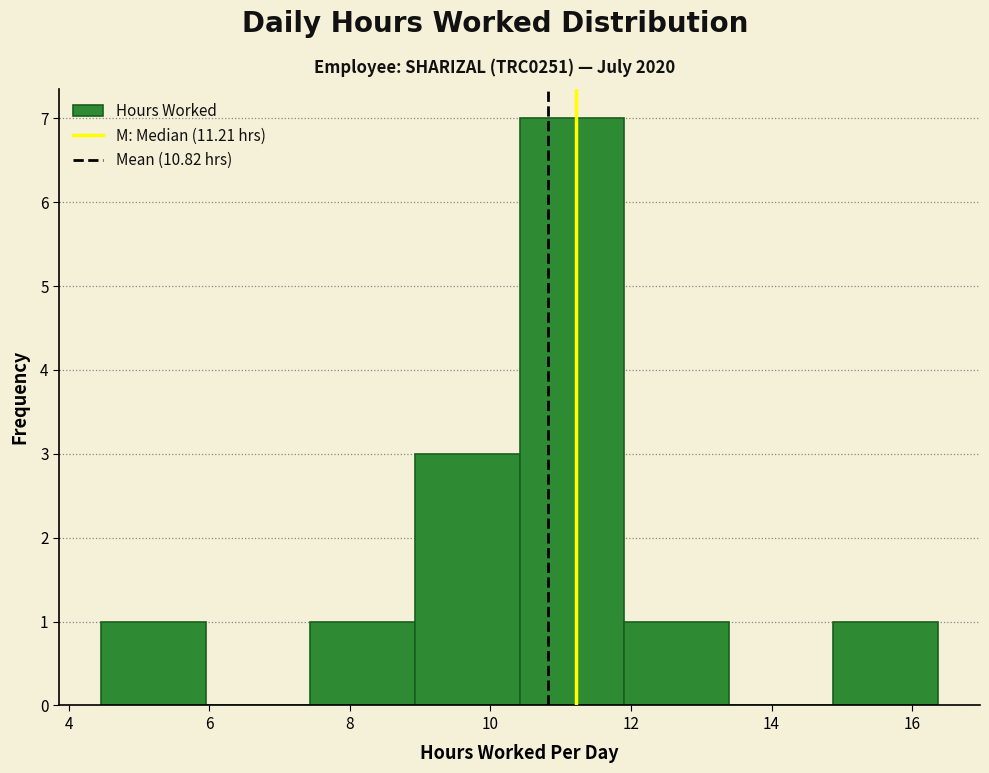

Reading left to right, transcribe this chart: for each bar, give the range it covers on the x-axis and its height. Neither the bar edges nor the heights are printed on the chart, so give them approximately, as read against the axes.

4.4 to 6.0: 1
6.0 to 7.4: 0
7.4 to 9.0: 1
9.0 to 10.4: 3
10.4 to 12.0: 7
12.0 to 13.4: 1
13.4 to 14.8: 0
14.8 to 16.4: 1